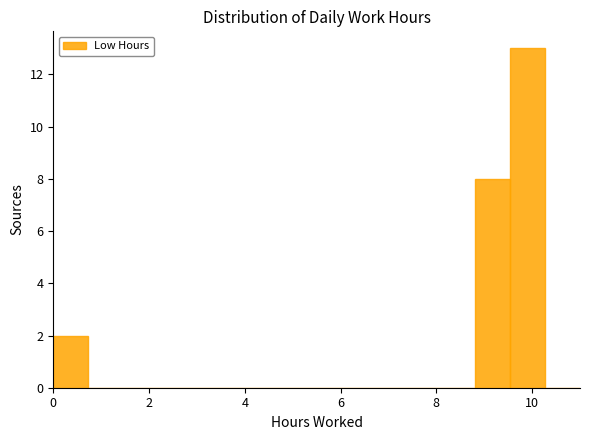

Around what value on the x-axis is the tallest bar? Give the approximate position of its centre, as read against the axis.

10.0